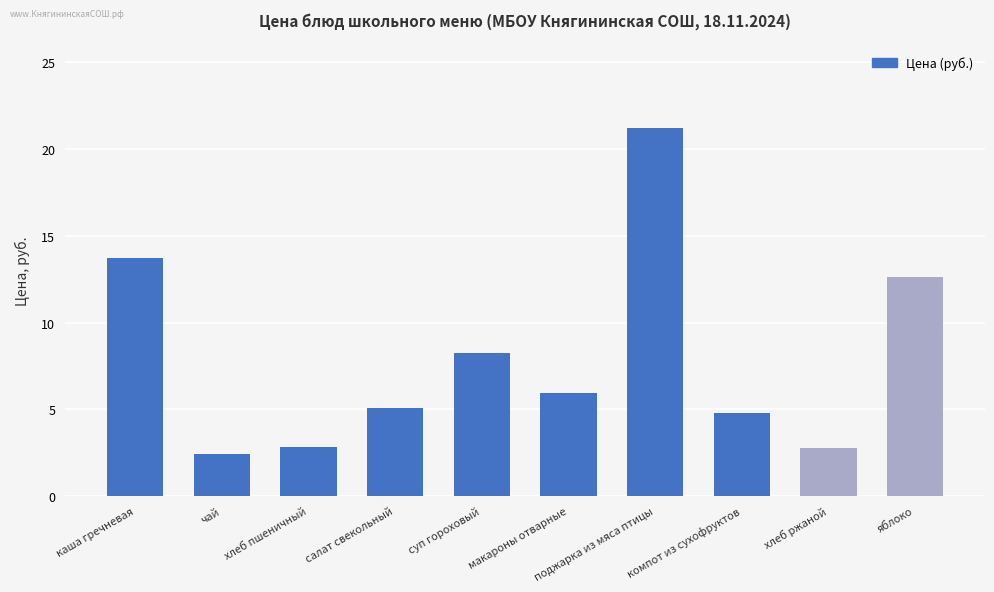

What is the approximate value at макароны отварные?

6.0